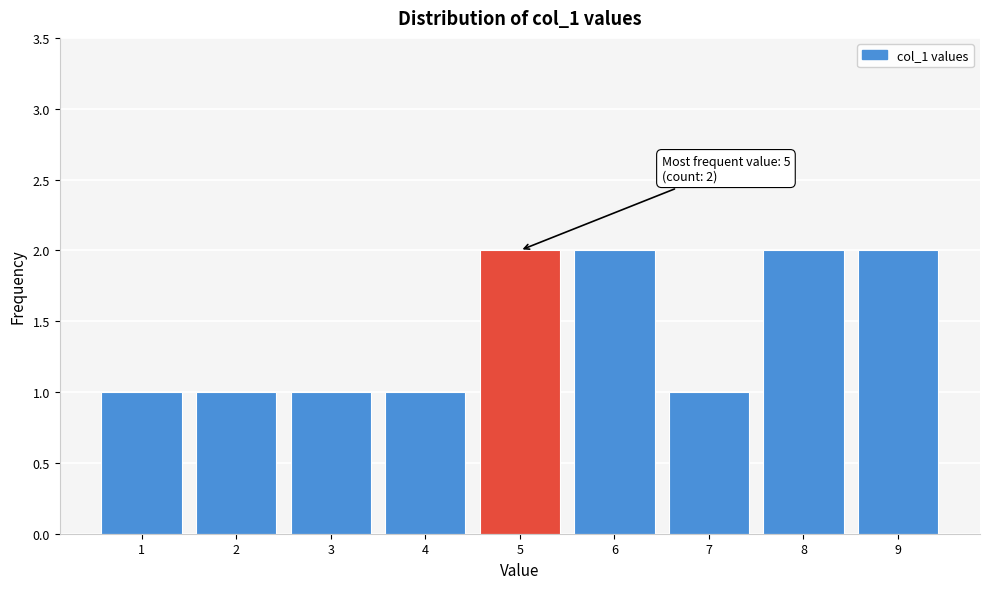

Reading left to right, list all the values displayed in this chart.

1=1	2=1	3=1	4=1	5=2	6=2	7=1	8=2	9=2